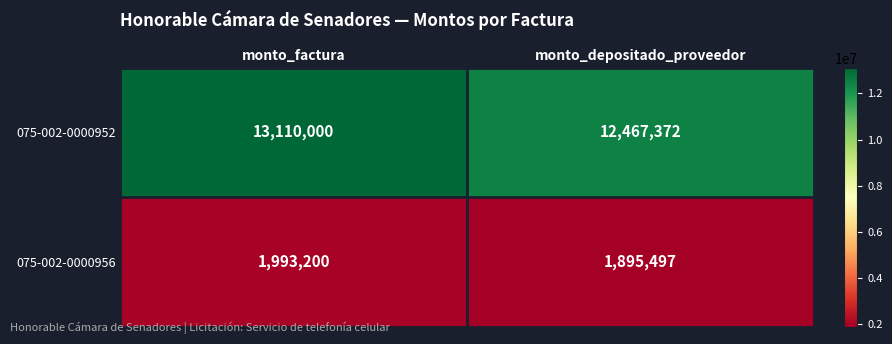

Read the 075-002-0000952 value at monto_depositado_proveedor, to the nearest 10.

12467370